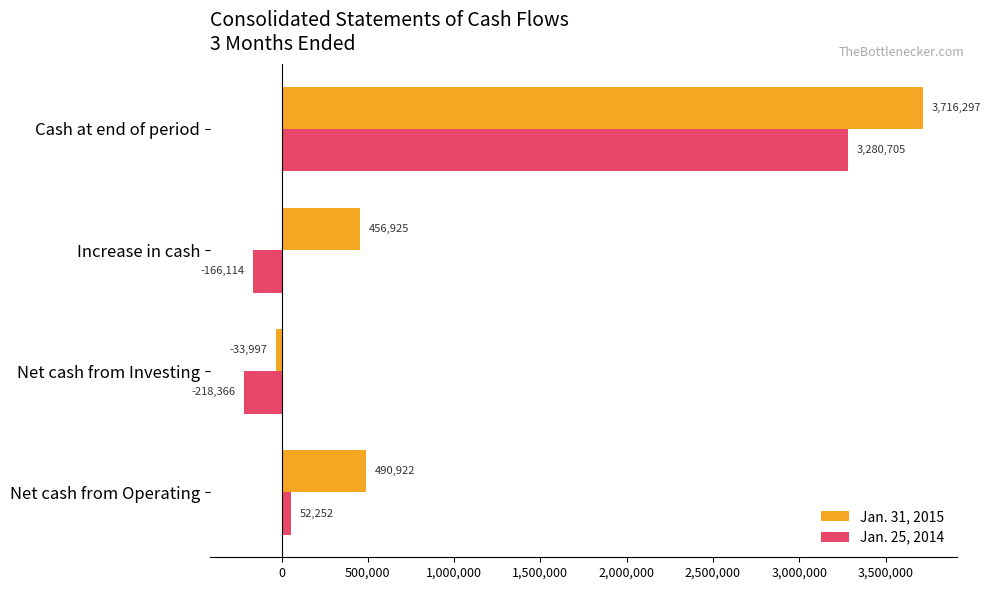

What is the highest value of the Jan. 31, 2015 series?

3716297